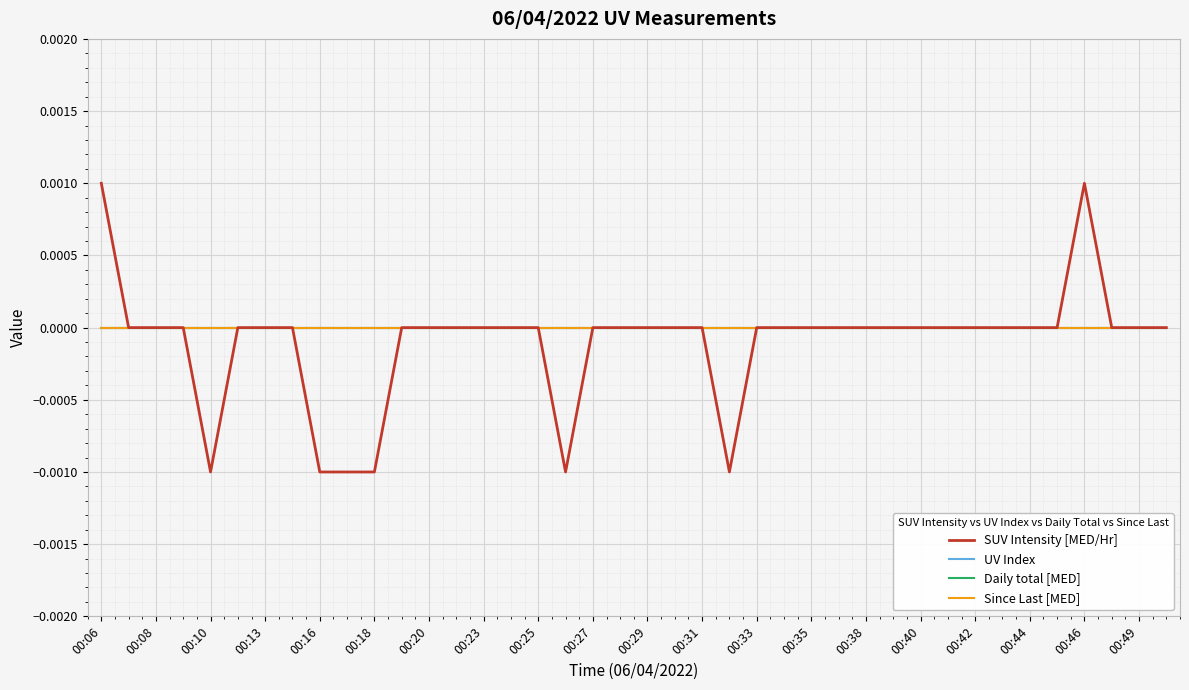

Rank the series by their maximum value, from highest to lowest.

SUV Intensity [MED/Hr], UV Index, Daily total [MED], Since Last [MED]